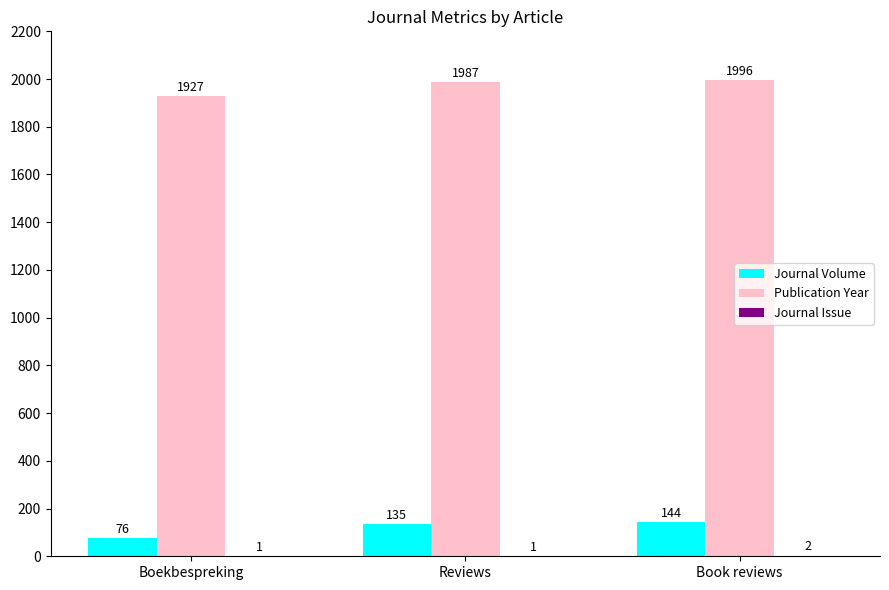

What is the maximum value shown in the chart?

1996